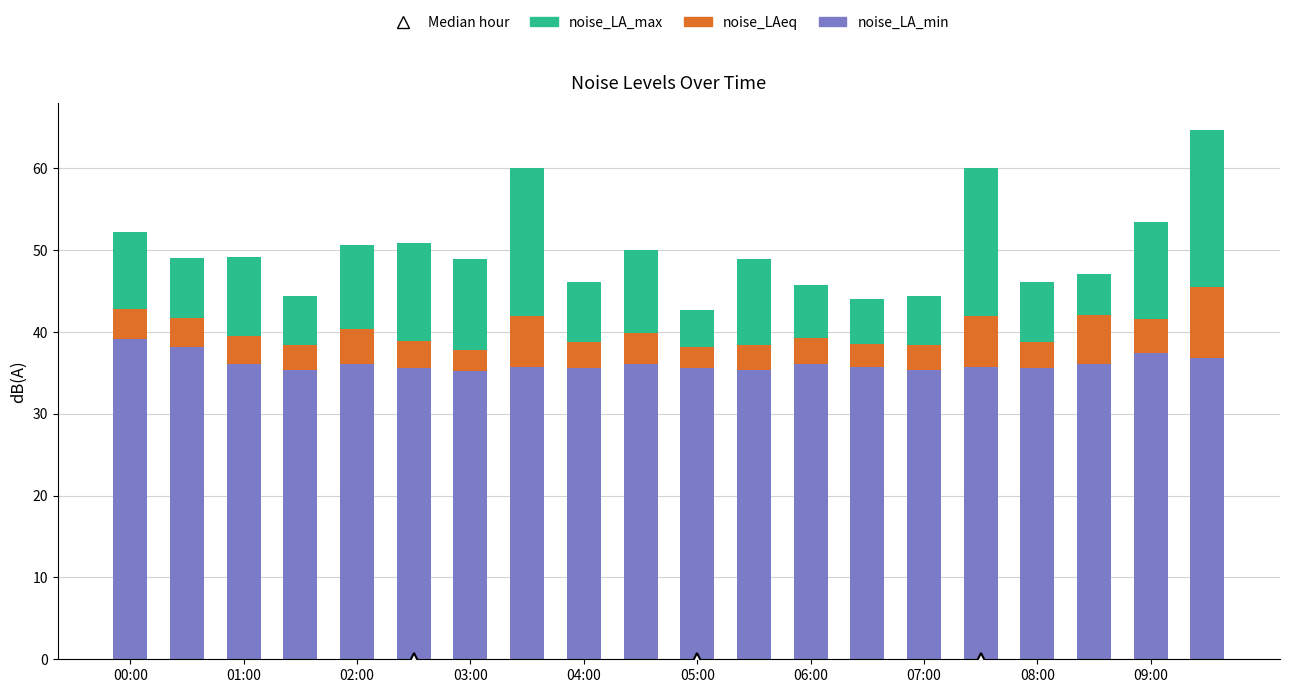

What is the maximum value for noise_LA_min?

39.2